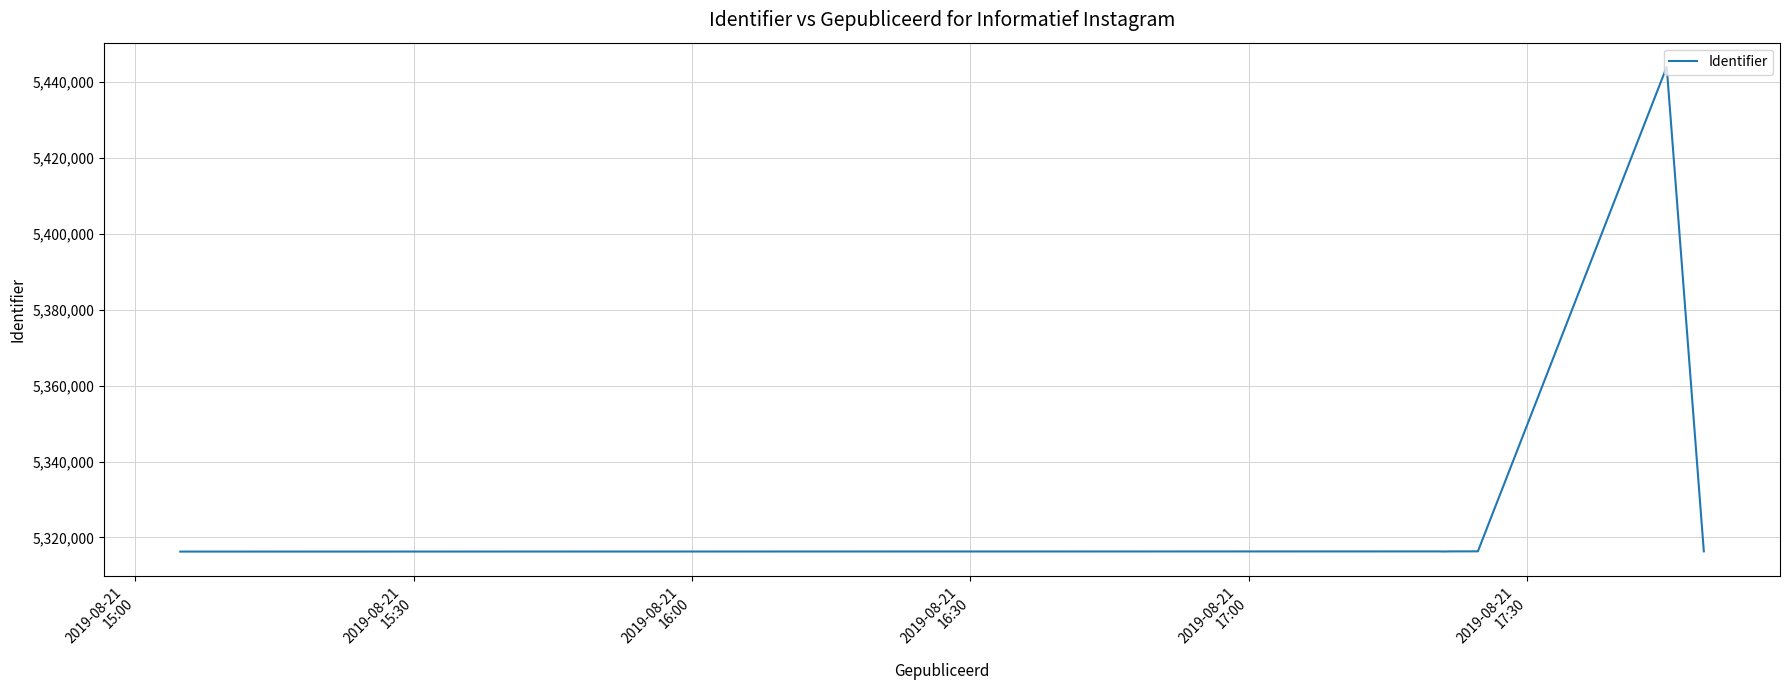

Is this an area chart (filled region under the line)?

No